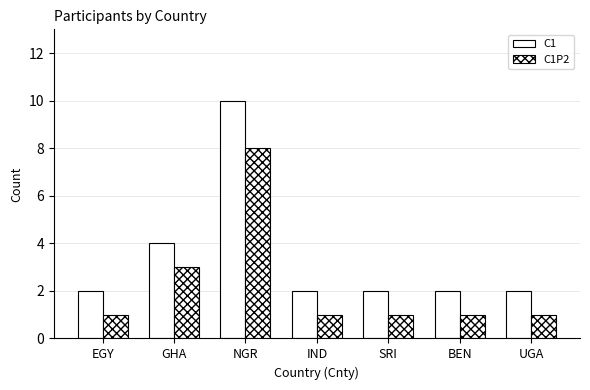

Reading right to left, what are all the values shown in this chart?

C1: UGA=2	BEN=2	SRI=2	IND=2	NGR=10	GHA=4	EGY=2
C1P2: UGA=1	BEN=1	SRI=1	IND=1	NGR=8	GHA=3	EGY=1